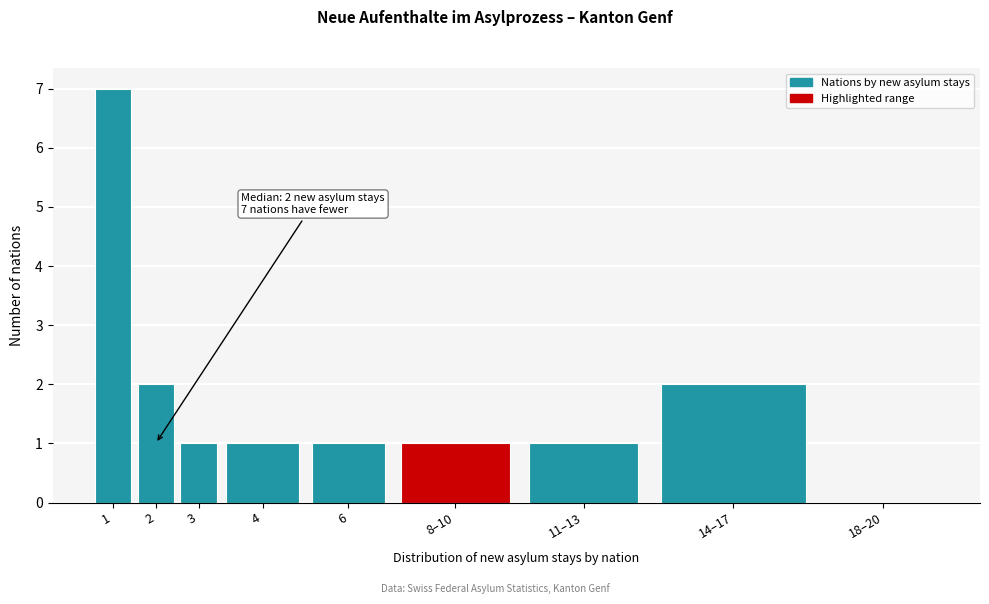

Reading left to right, extract all data points from this chart.

1=7	2=2	3=1	4=1	6=1	8–10=1	11–13=1	14–17=2	18–20=0